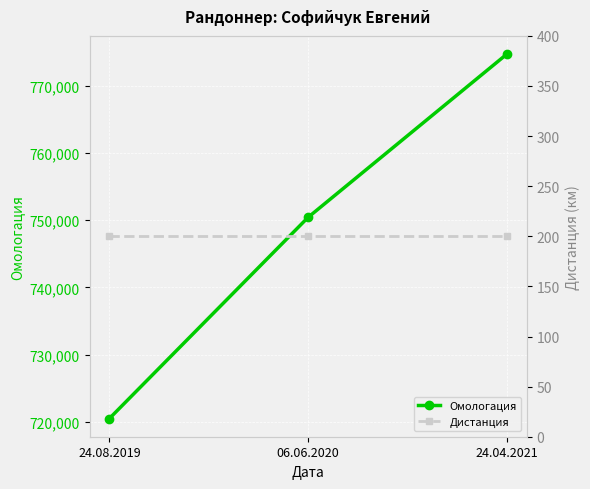

At which category is the sum across all series the highest?

24.04.2021